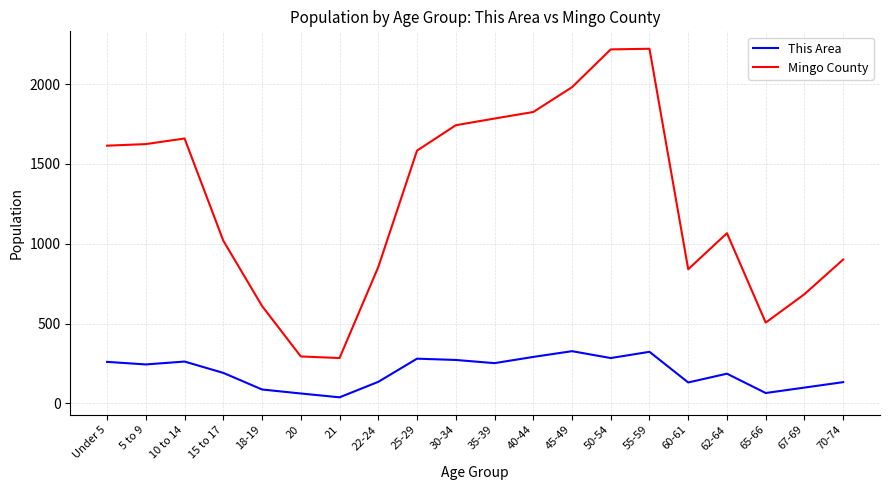

What is the approximate value of This Area at 22-24, to the nearest 50?

150